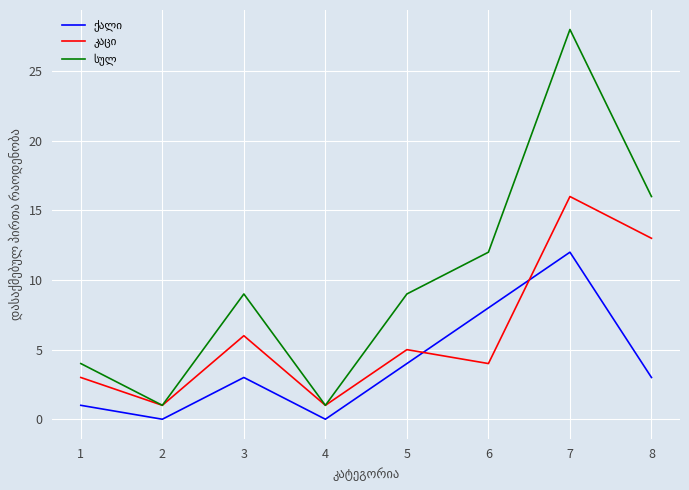

At which category does the chart reach its peak across all series?

7